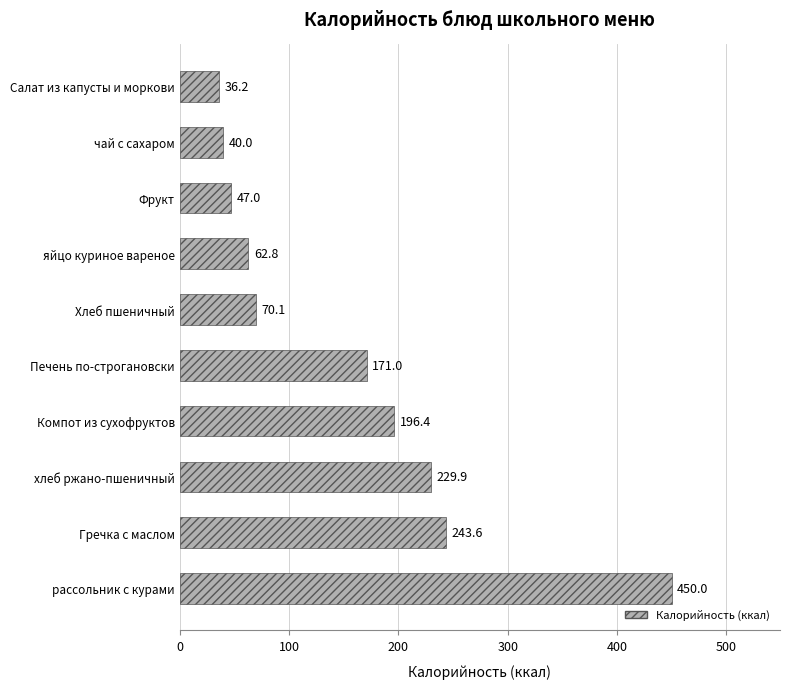

Are the bars grouped side by side (vs. stacked)?

No